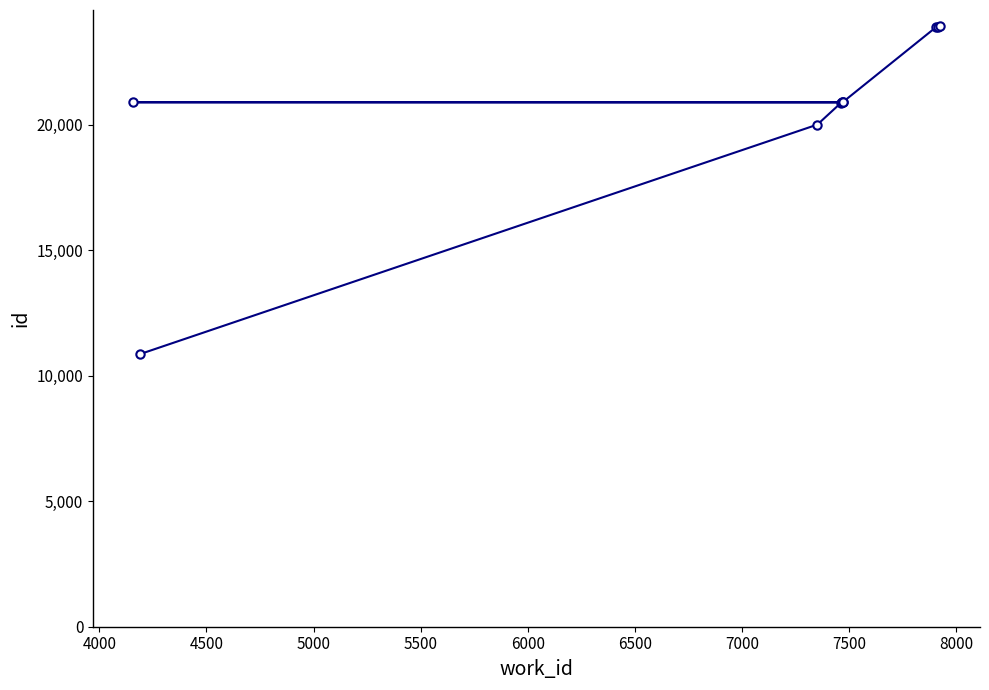

What is the greatest value displayed?

23918